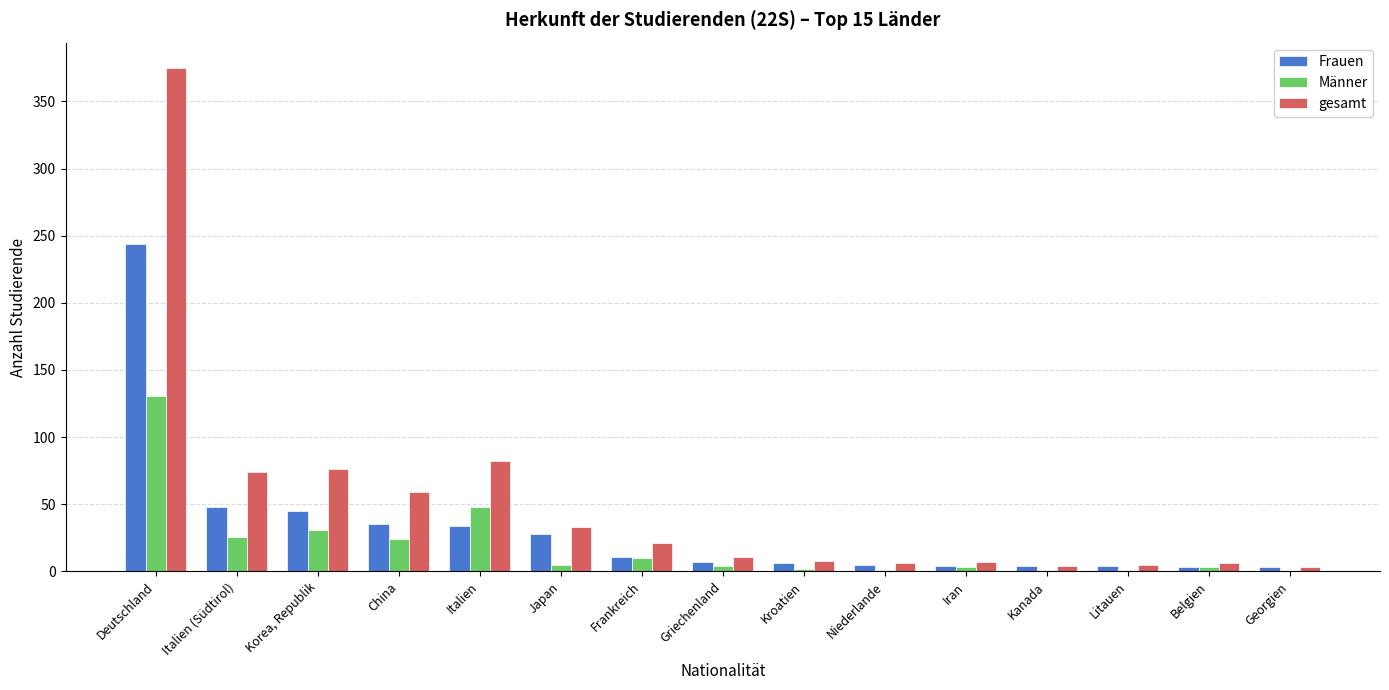

What is the sum of all Frauen values?

481